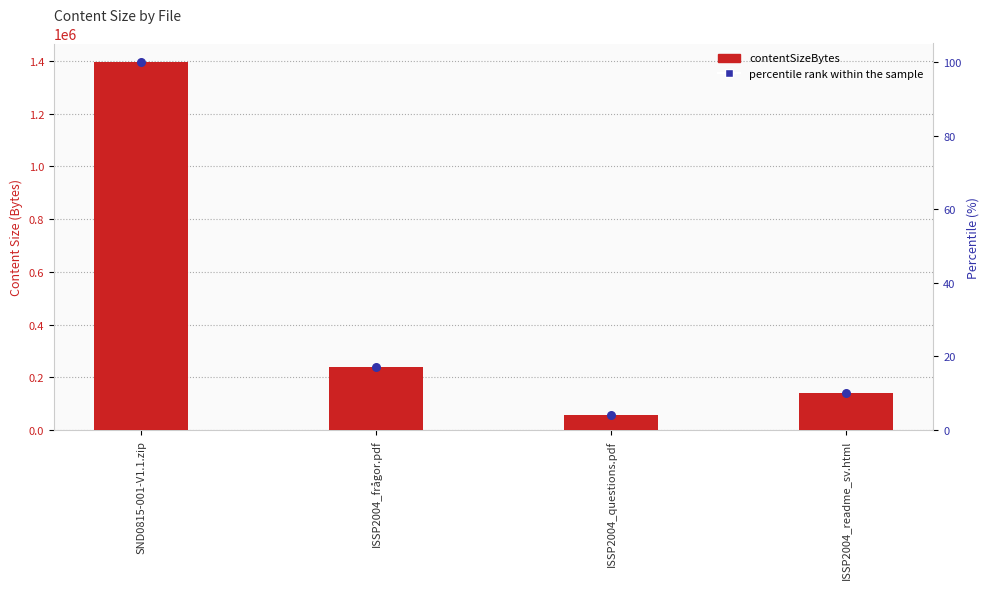

What is the change in value from ISSP2004_frågor.pdf to ISSP2004_questions.pdf?

-182115